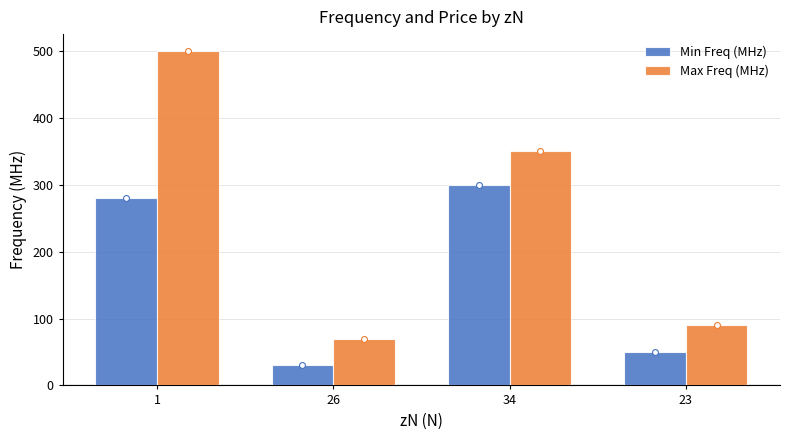

Is the value of Max Freq (MHz) at 26 greater than the value of Min Freq (MHz) at 1?

No